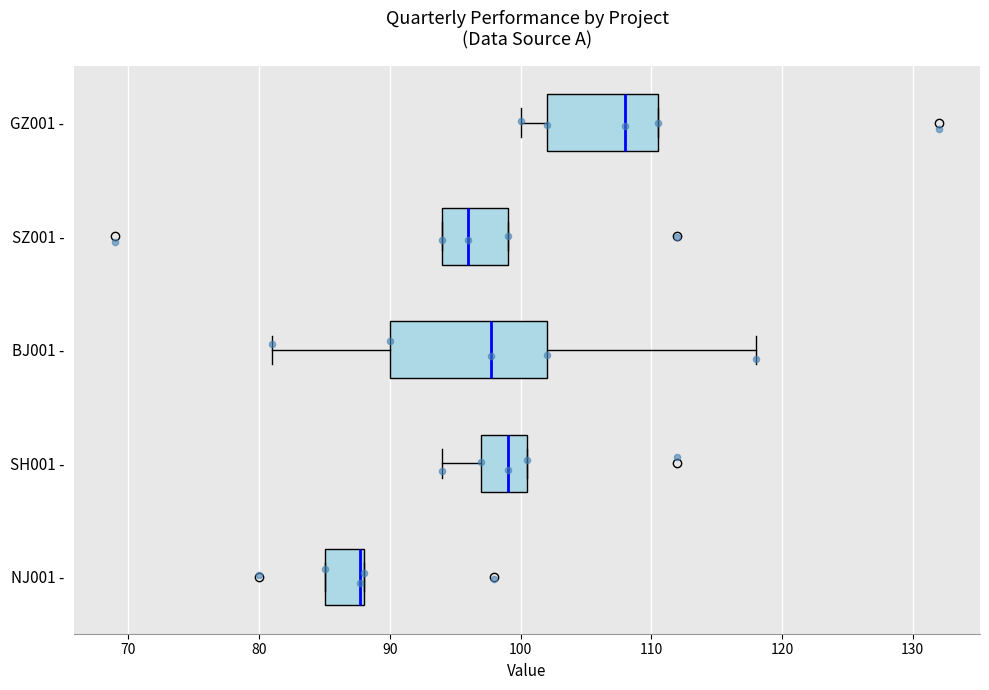

Which box is the widest, from its left edge to its right edge?

BJ001 -